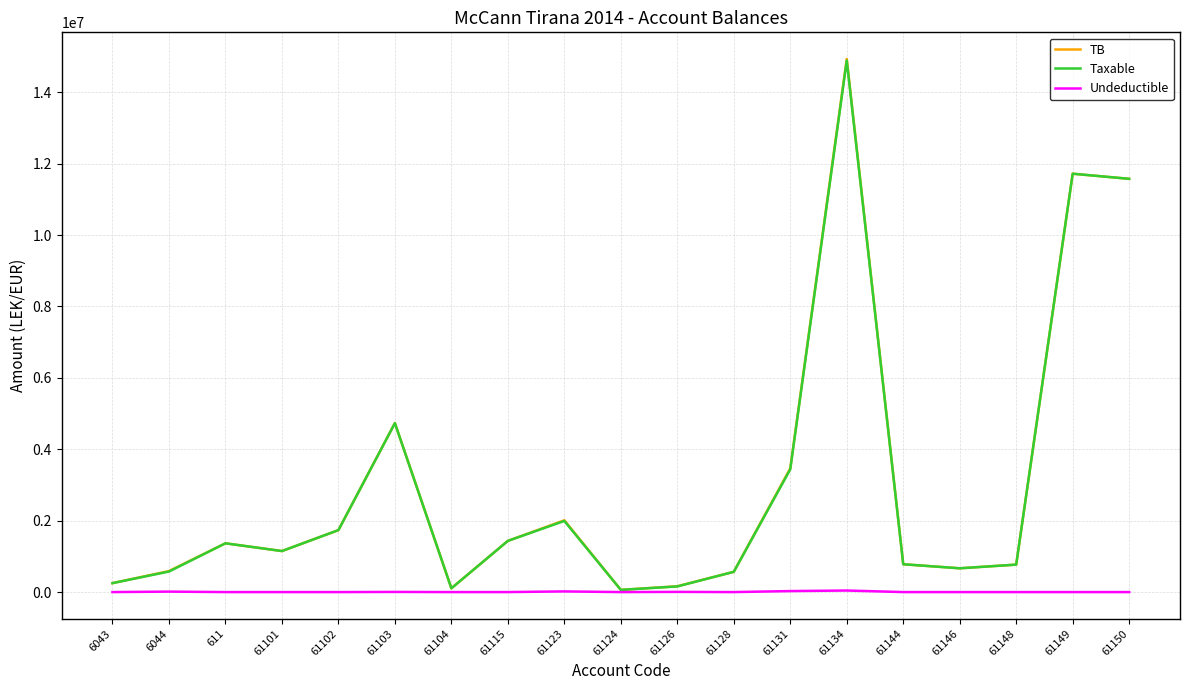

What is the difference between the maximum and minimum values in the Taxable series?

14826046.6